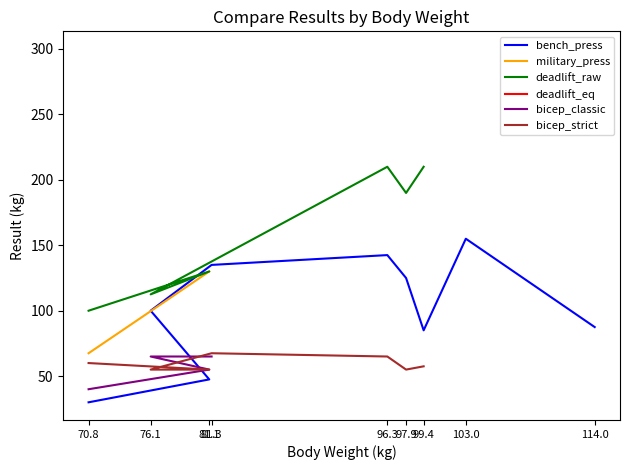

Reading right to left, list all the values displayed in this chart.

bench_press: 87.5	155.0	85.0	125.0	142.5	135.0	100.0	47.5	30.0
military_press: 0.0	0.0	0.0	0.0	0.0	0.0	0.0	130.0	67.5
deadlift_raw: 0.0	0.0	210.0	190.0	210.0	0.0	112.5	130.0	100.0
deadlift_eq: 0.0	300.0	0.0	0.0	0.0	0.0	0.0	0.0	0.0
bicep_classic: 0.0	0.0	0.0	0.0	0.0	65.0	65.0	55.0	40.0
bicep_strict: 0.0	0.0	57.5	55.0	65.0	67.5	55.0	55.0	60.0